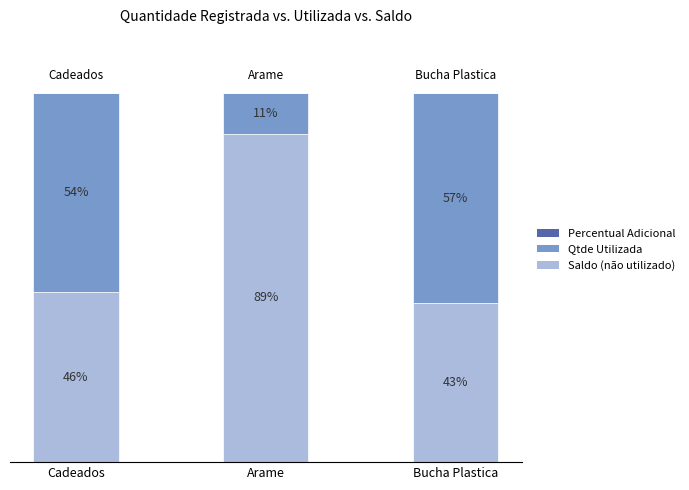

List the labels in order of Saldo (não utilizado) value, smallest first.

Bucha Plastica, Cadeados, Arame